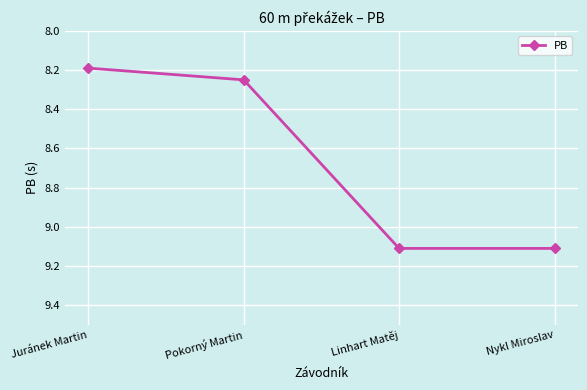

What is the maximum value shown in the chart?

9.1